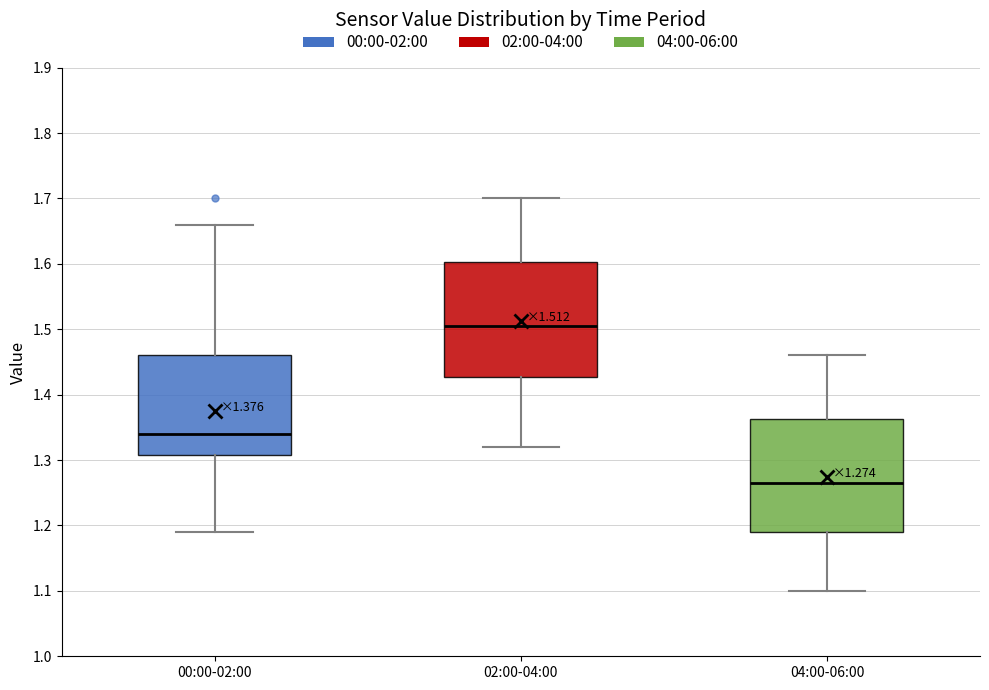

Which box's median line is the highest?

02:00-04:00